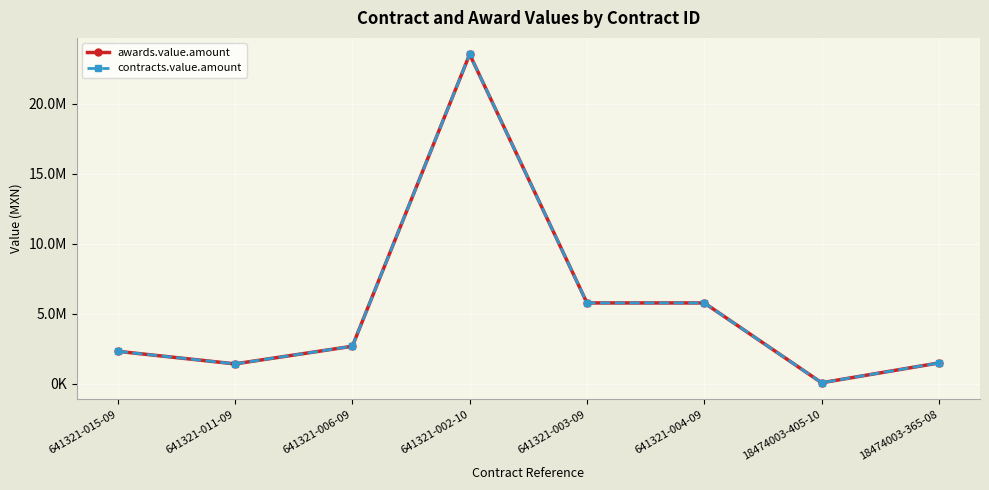

What is the label of the 7th point from the right?

641321-011-09